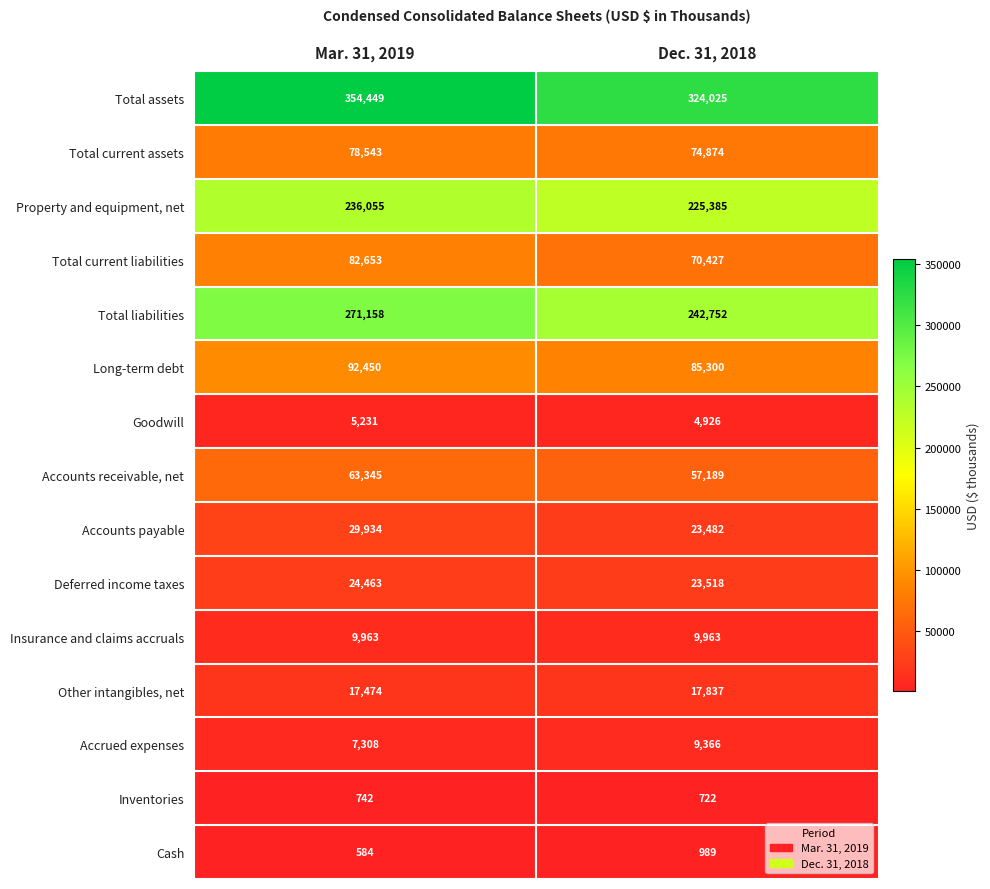

Between Mar. 31, 2019 and Dec. 31, 2018, which series saw the biggest shift?

Total assets